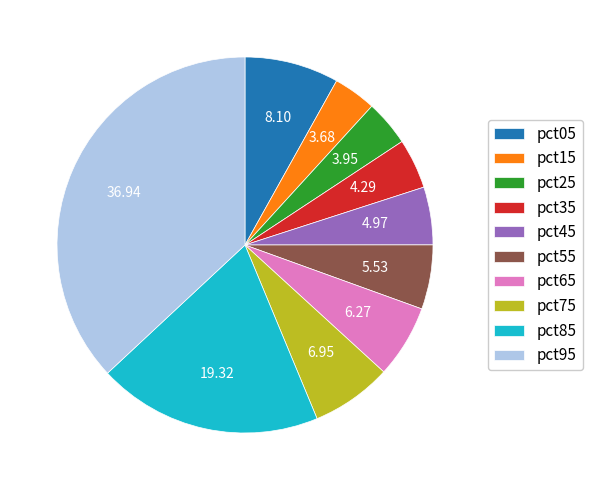

Is it true that pct55 is 1% of the pie?

False